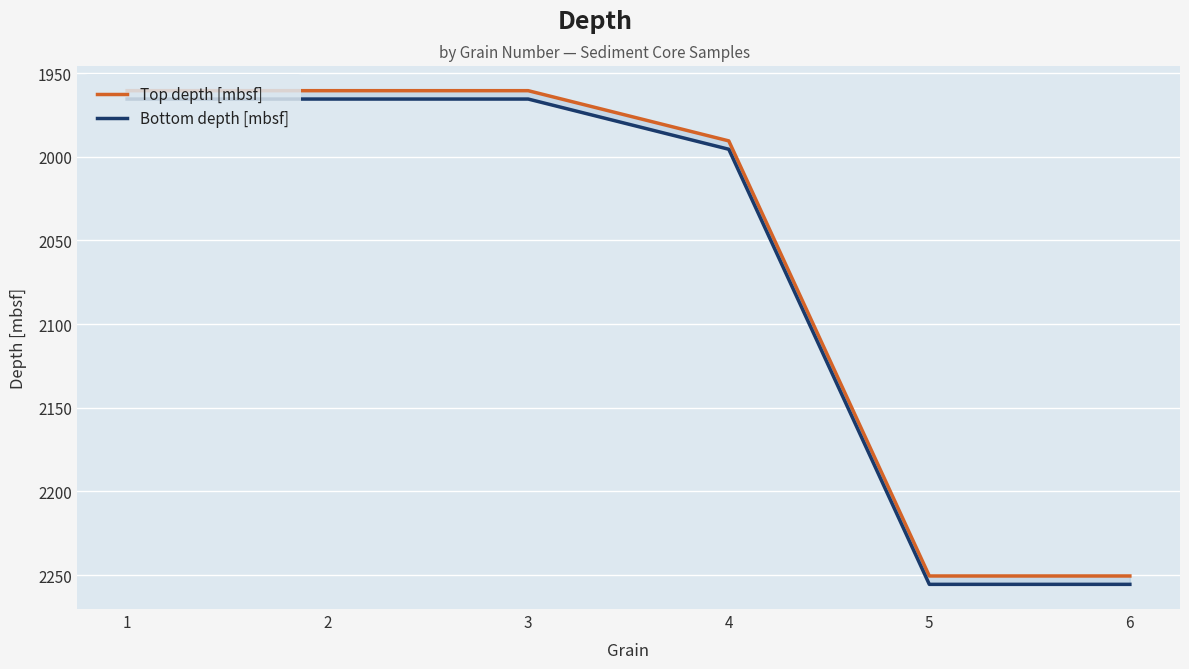

True or false: Top depth [mbsf] and Bottom depth [mbsf] intersect in this chart.

False